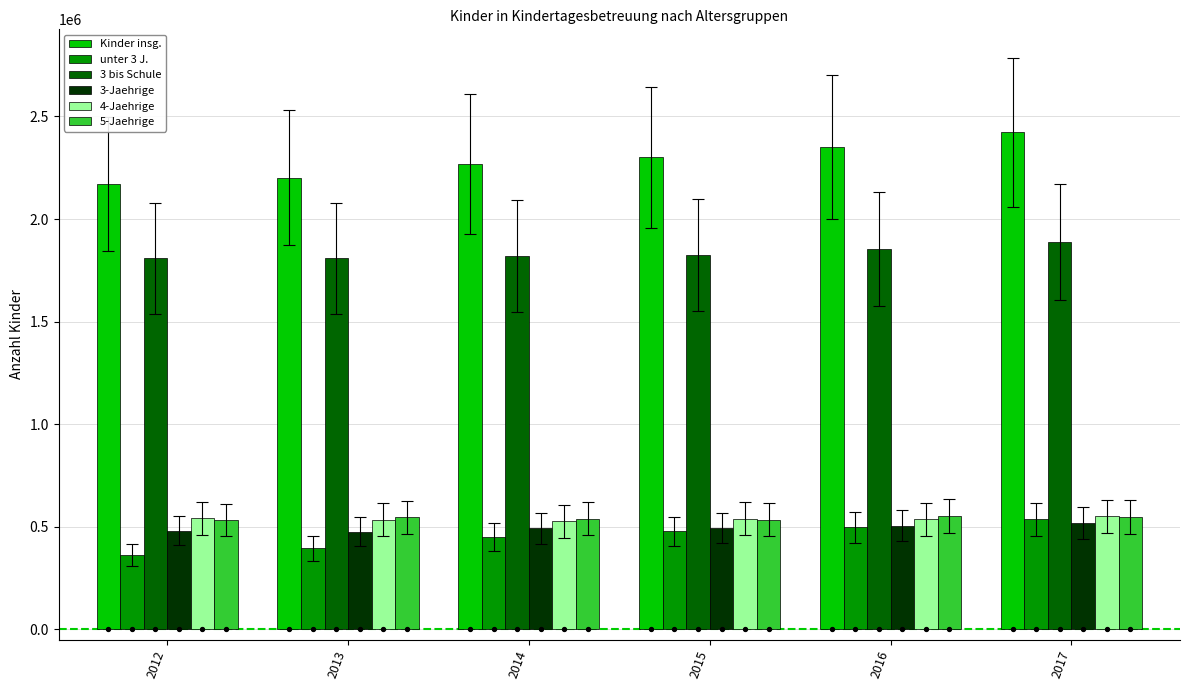

At which category is the sum across all series the highest?

2017